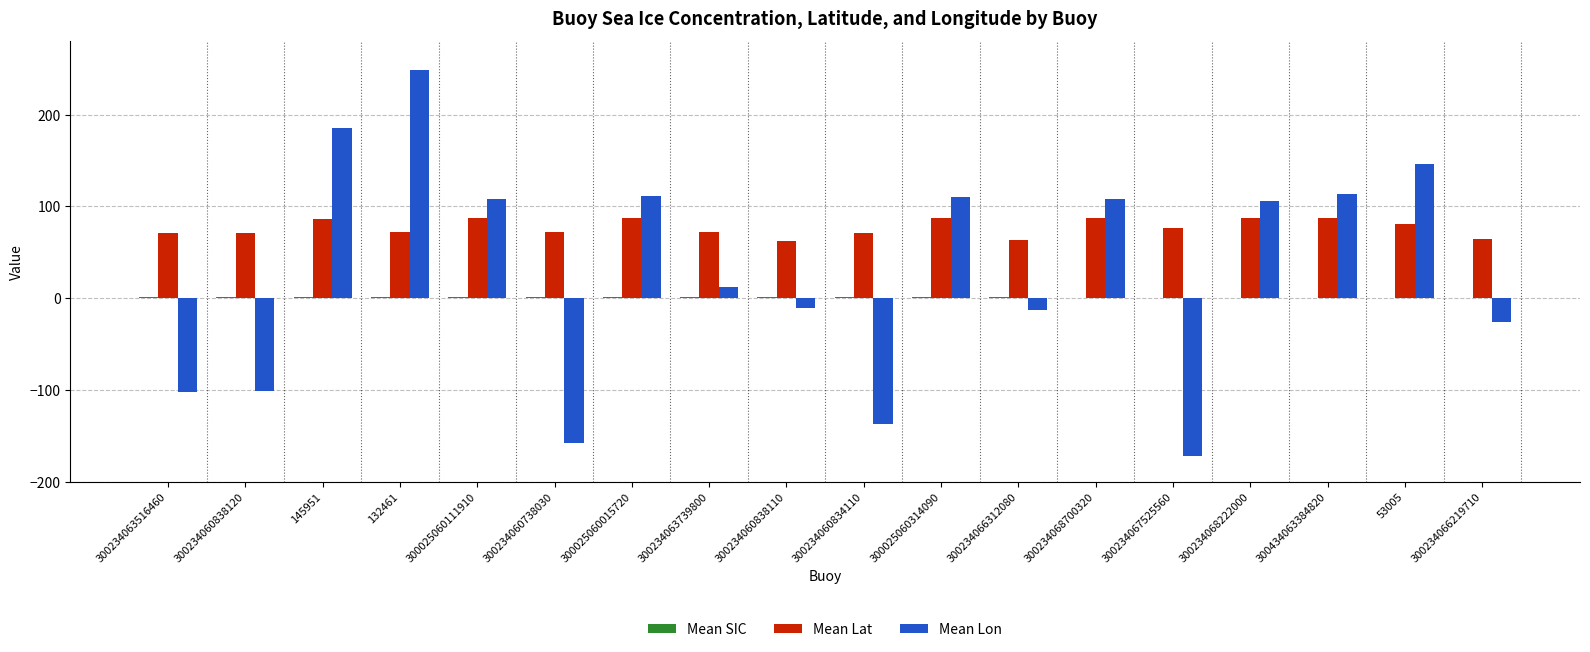

What is the maximum value shown in the chart?

249.0